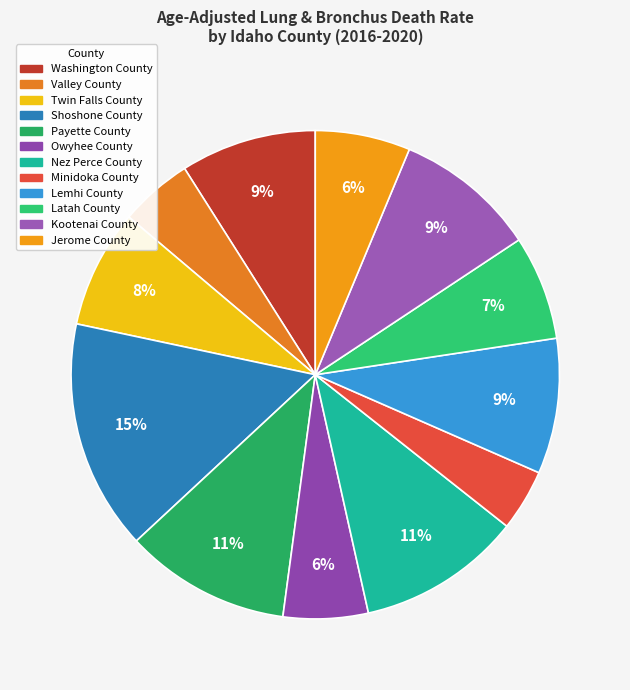

True or false: Lemhi County accounts for 9% of the total.

True